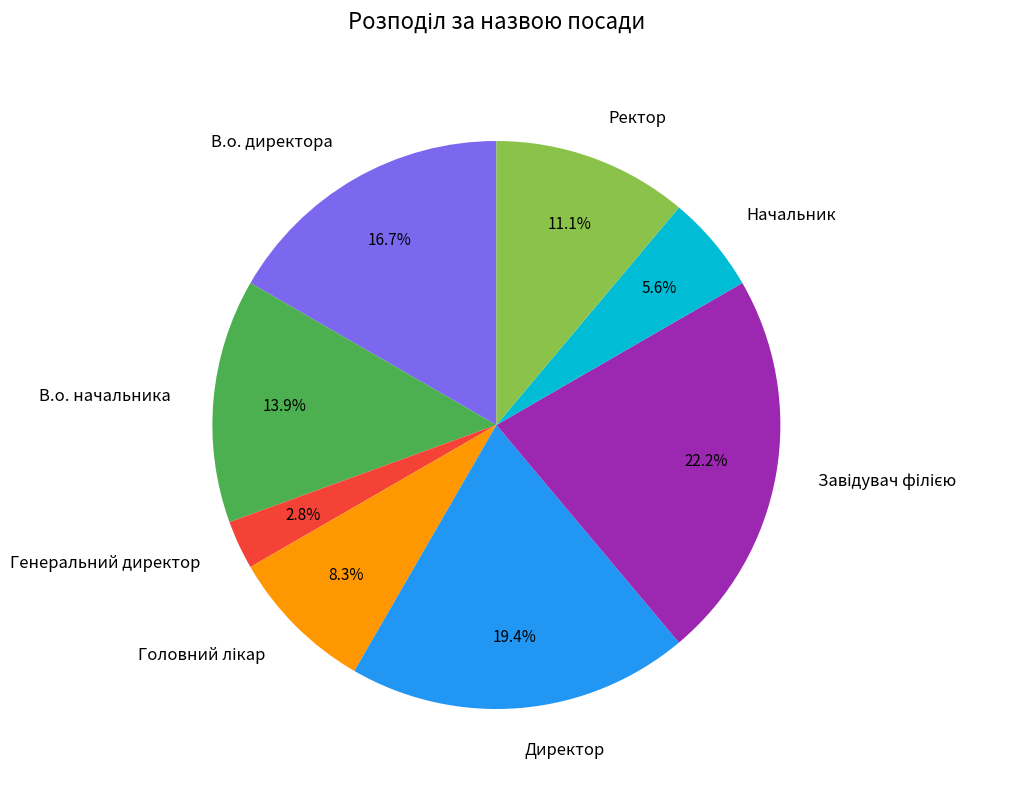

Which has a higher value, В.о. начальника or Генеральний директор?

В.о. начальника